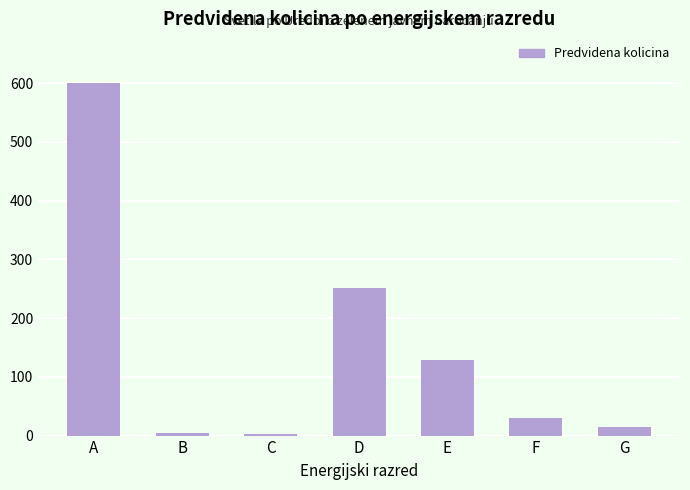

What value does the data have at E, to the nearest 50?

150